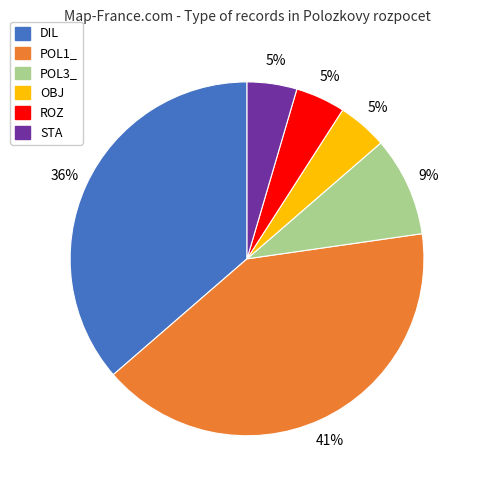

True or false: POL1_ accounts for 41% of the total.

True